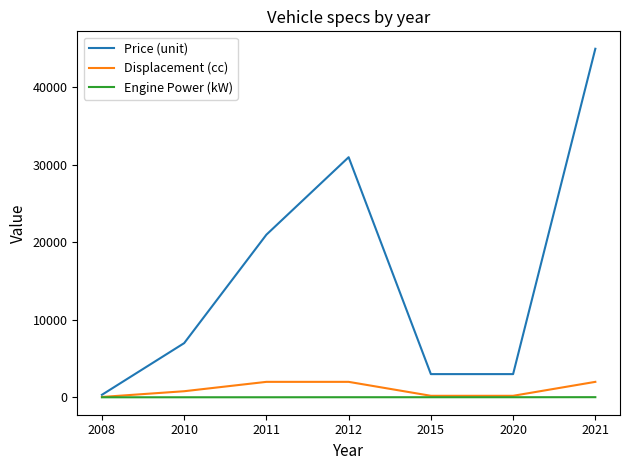

What is the maximum value shown in the chart?

45000.0